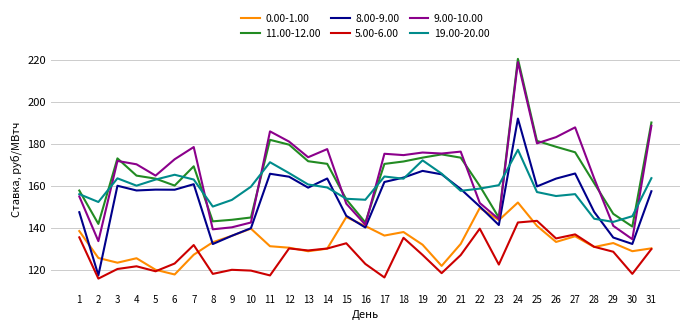

Is this an area chart (filled region under the line)?

No